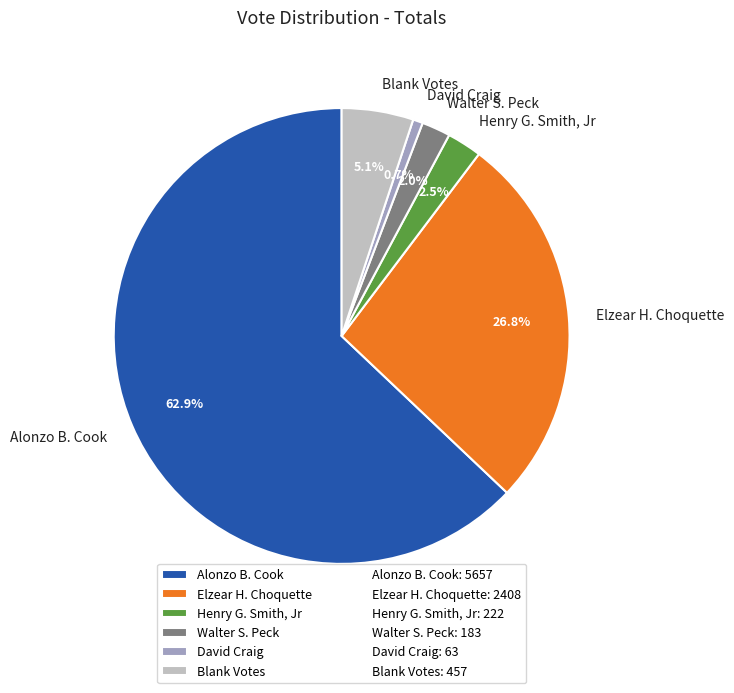

The David Craig slice represents 1% of the pie. True or false?

True